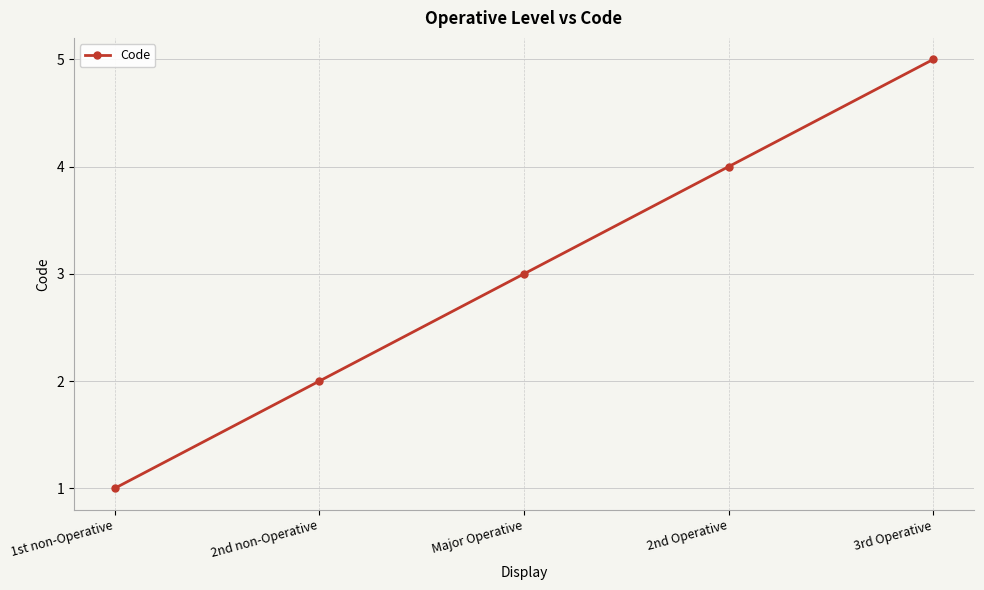

Reading right to left, extract all data points from this chart.

3rd Operative=5	2nd Operative=4	Major Operative=3	2nd non-Operative=2	1st non-Operative=1